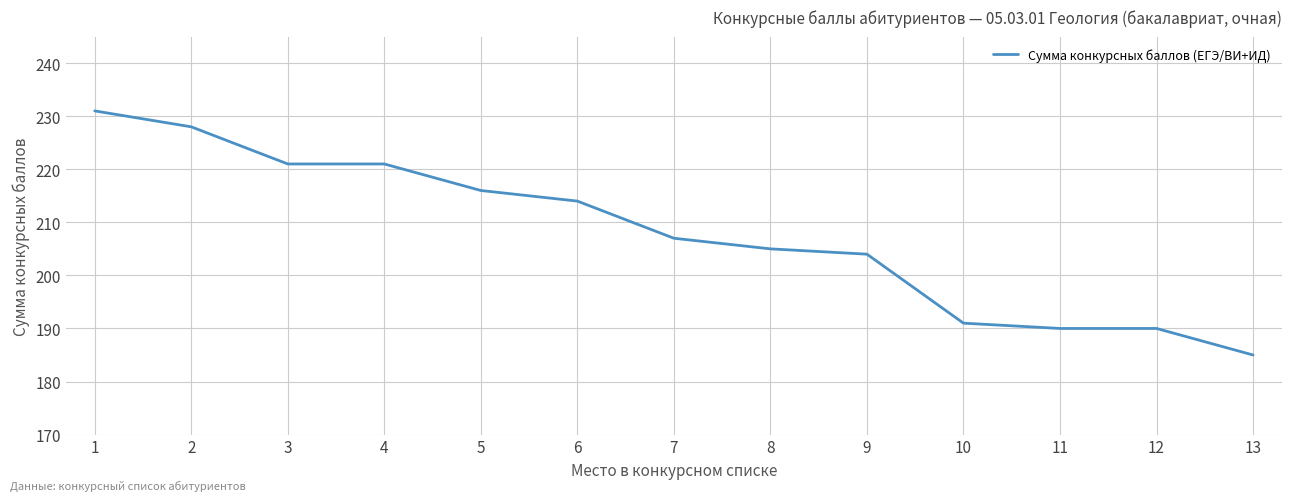

What is the change in value from 2 to 6?

-14